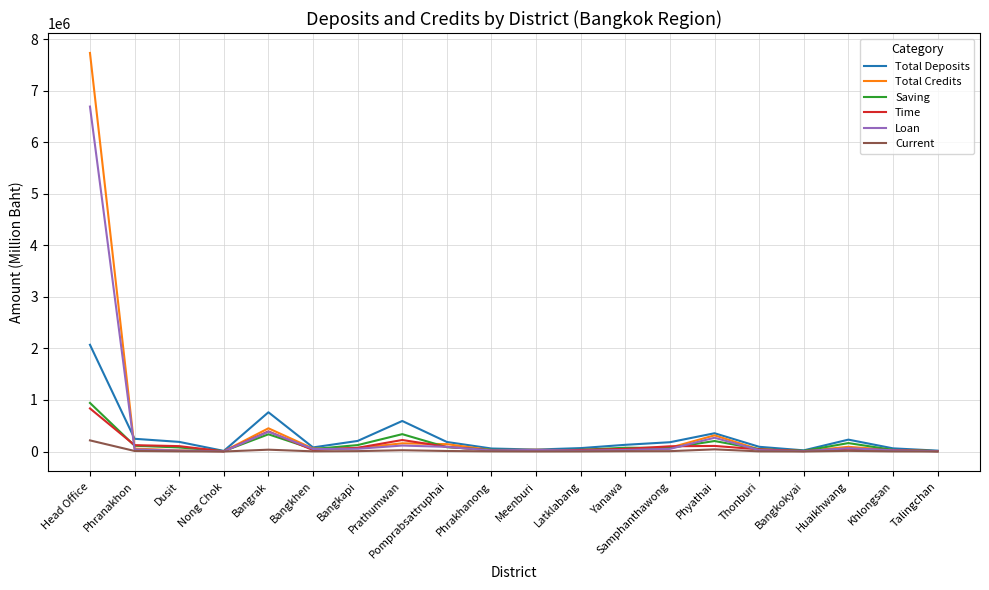

Rank the series by their maximum value, from lowest to highest.

Current, Time, Saving, Total Deposits, Loan, Total Credits